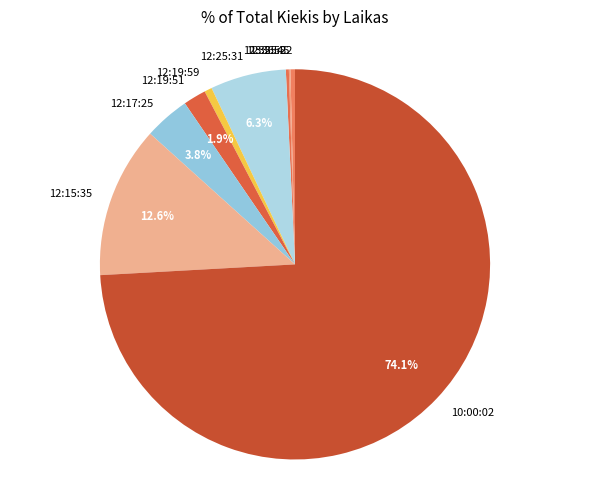

Is 12:19:59 the majority of the pie?

No